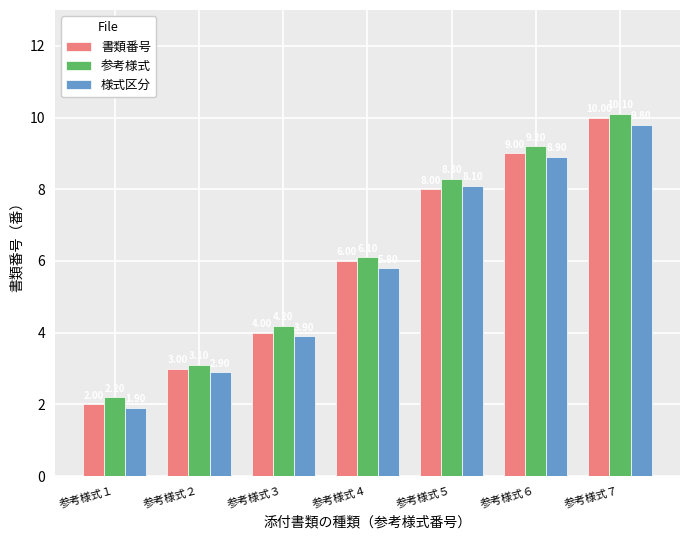

The 参考様式 series shows 8.3 at 参考様式５. True or false?

True